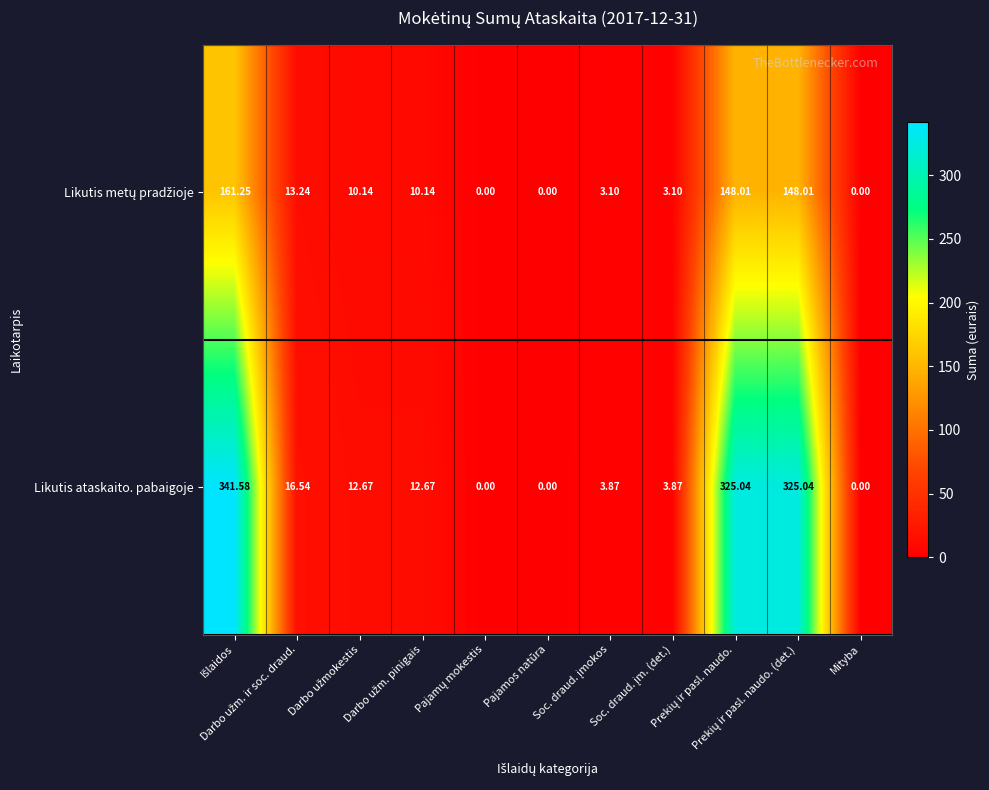

Which series has the widest spread of values?

Likutis ataskaito. pabaigoje